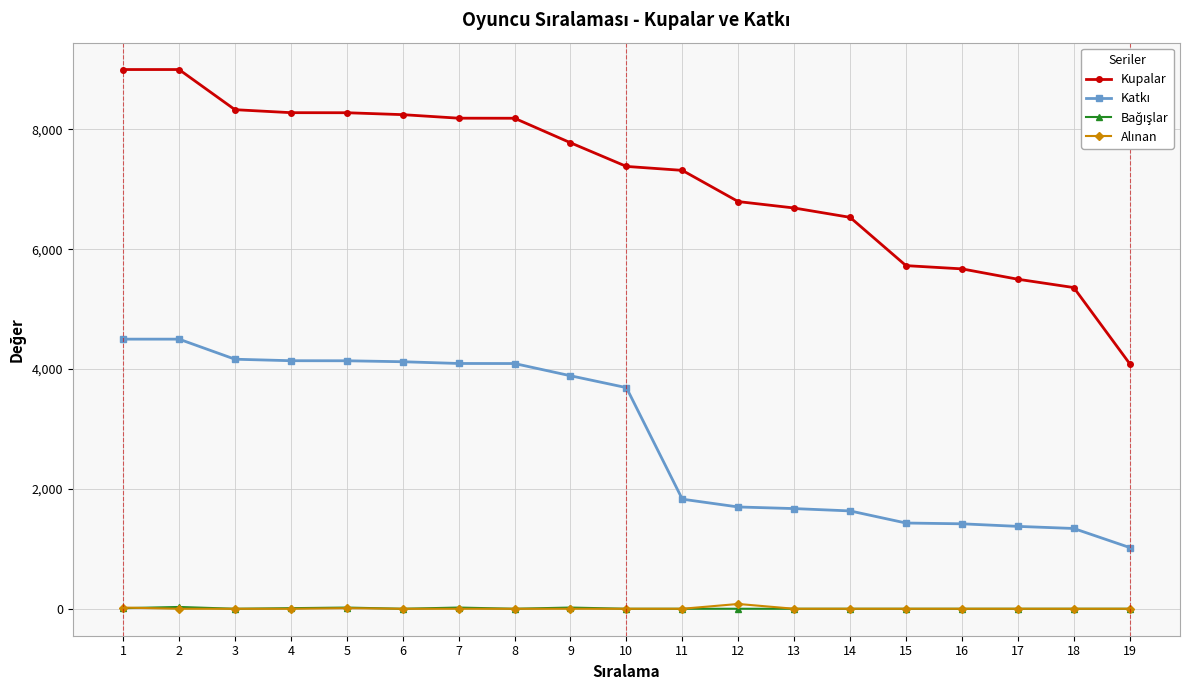

Which series has the largest total across all categories?

Kupalar